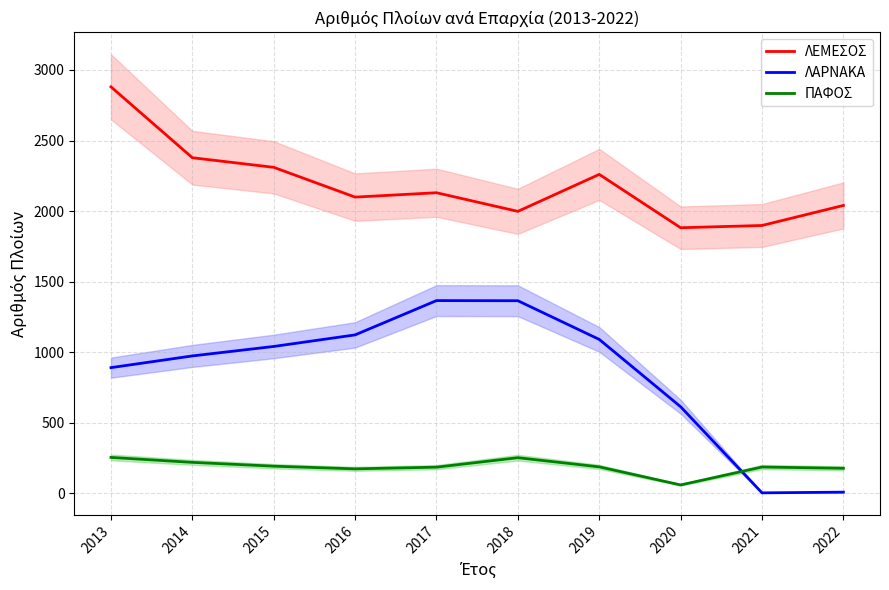

True or false: ΛΕΜΕΣΟΣ has more than 0 interior local peaks.

True